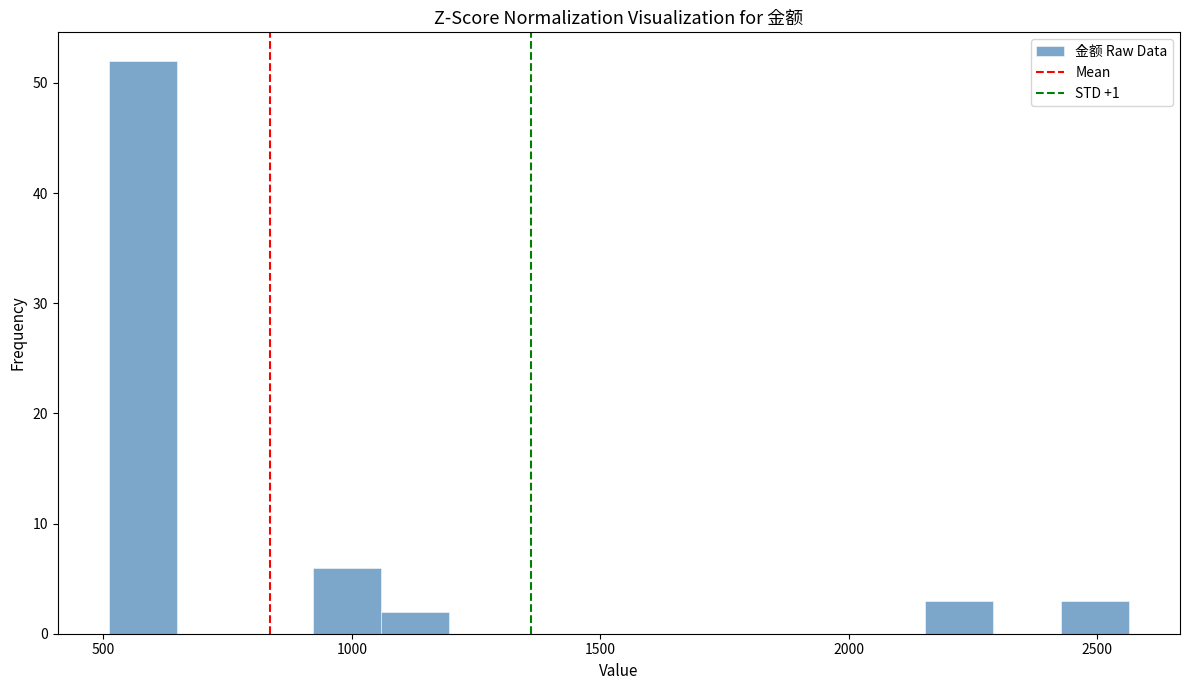

Around what value on the x-axis is the tallest bar? Give the approximate position of its centre, as read against the axis.

600